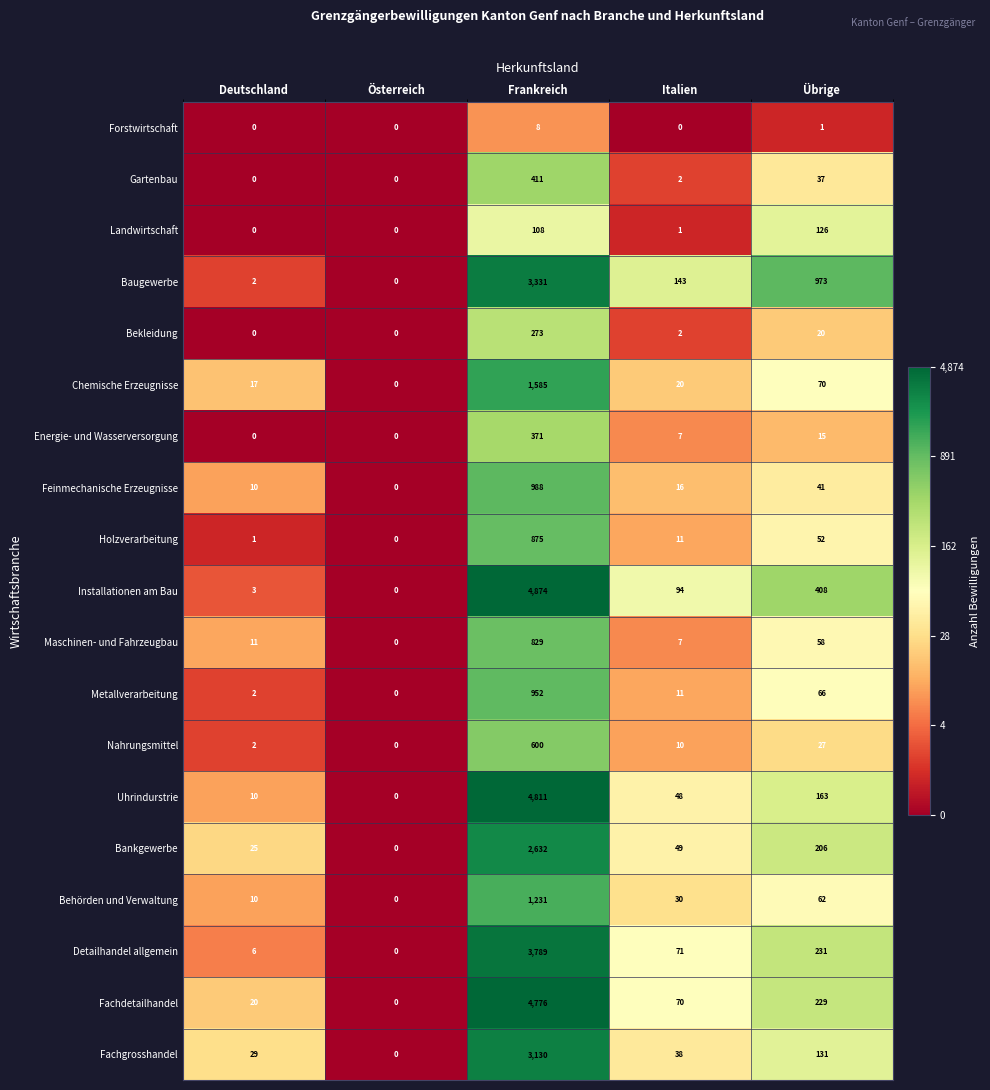

Between Frankreich and Übrige, which series saw the biggest shift?

Uhrindurstrie